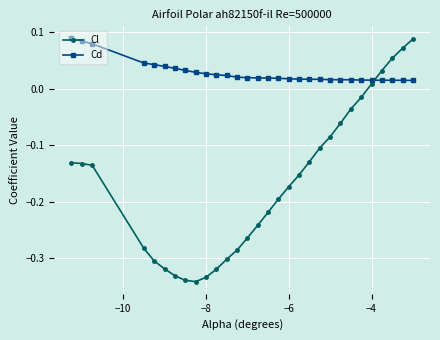

Which series has the widest spread of values?

Cl